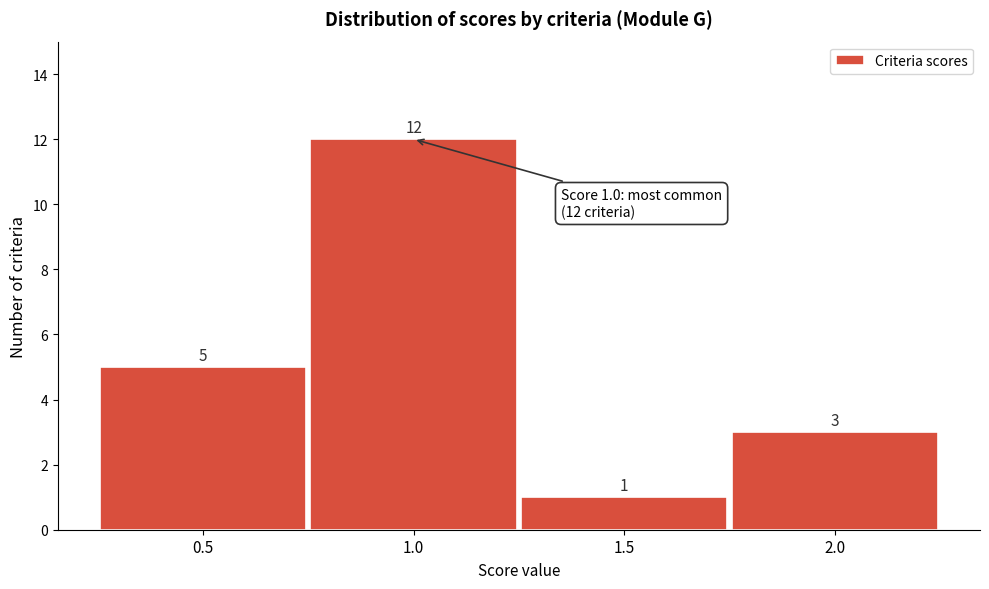

Reading left to right, transcribe this chart: for each bar, give the range it covers on the x-axis and its height.

0.25 to 0.75: 5
0.75 to 1.25: 12
1.25 to 1.75: 1
1.75 to 2.25: 3